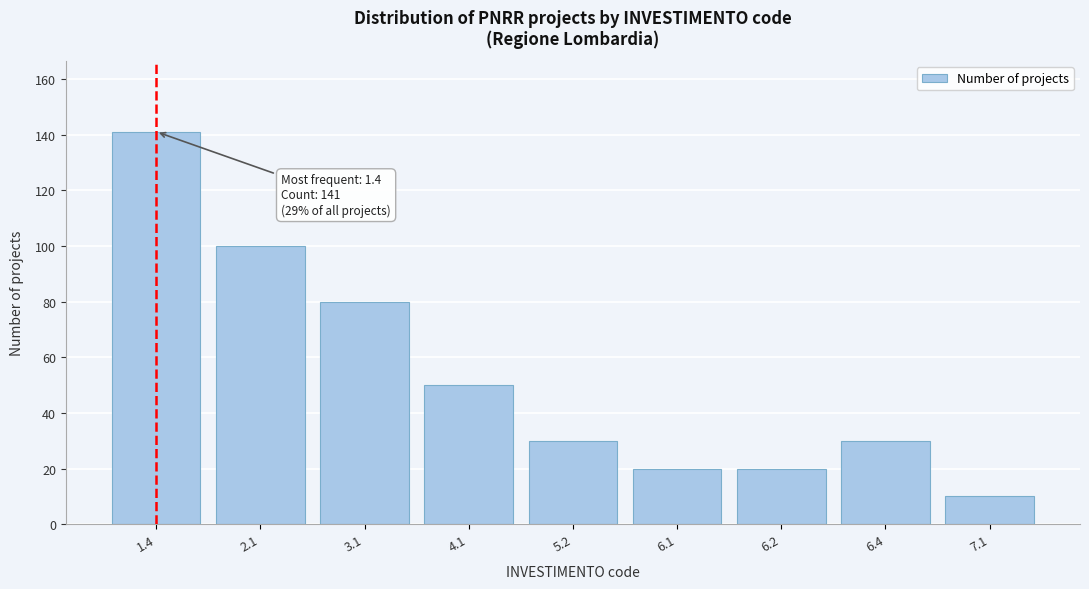

Reading left to right, transcribe all the data shown in this chart.

1.4=141	2.1=100	3.1=80	4.1=50	5.2=30	6.1=20	6.2=20	6.4=30	7.1=10